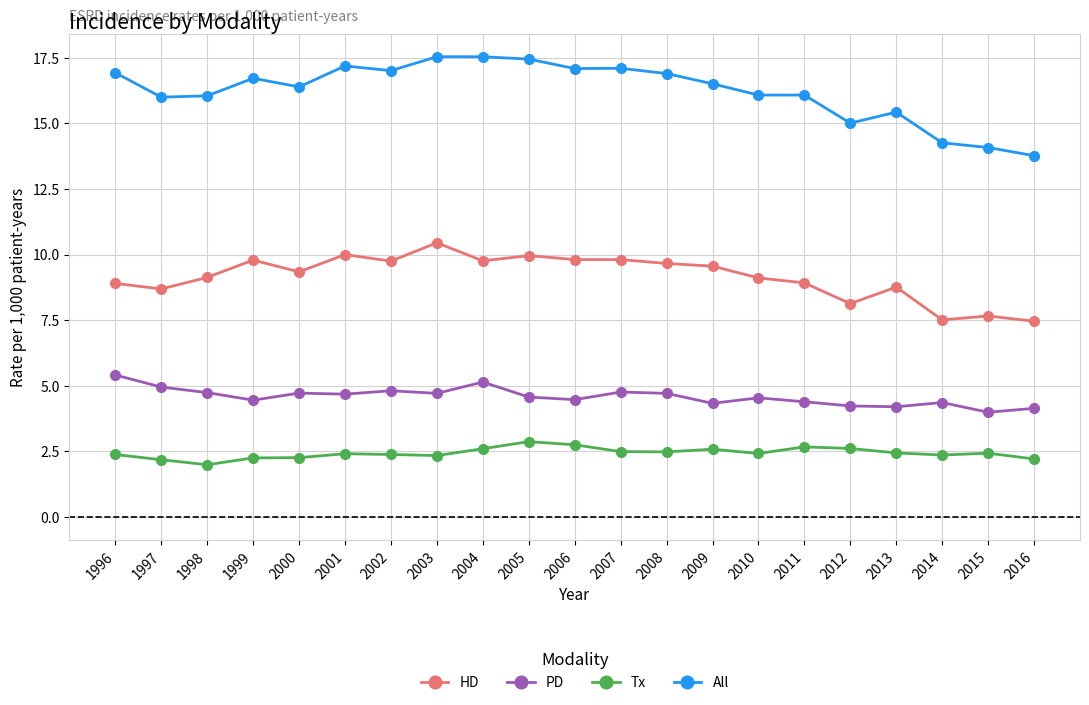

What is the difference between the maximum and minimum values in the PD series?

1.4